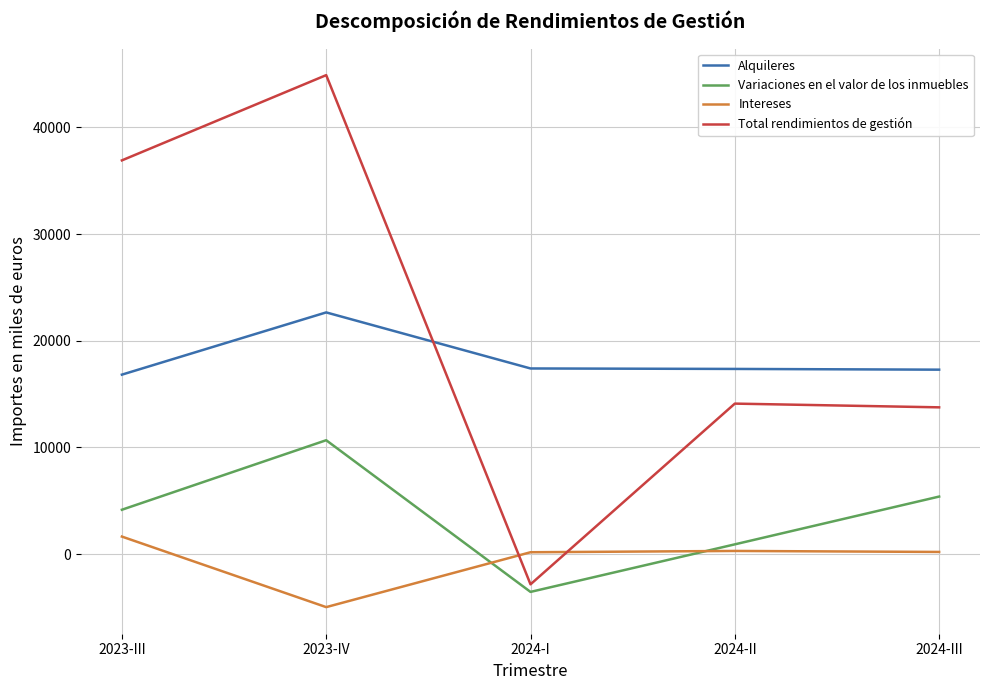

What is the lowest value of the Alquileres series?

16819